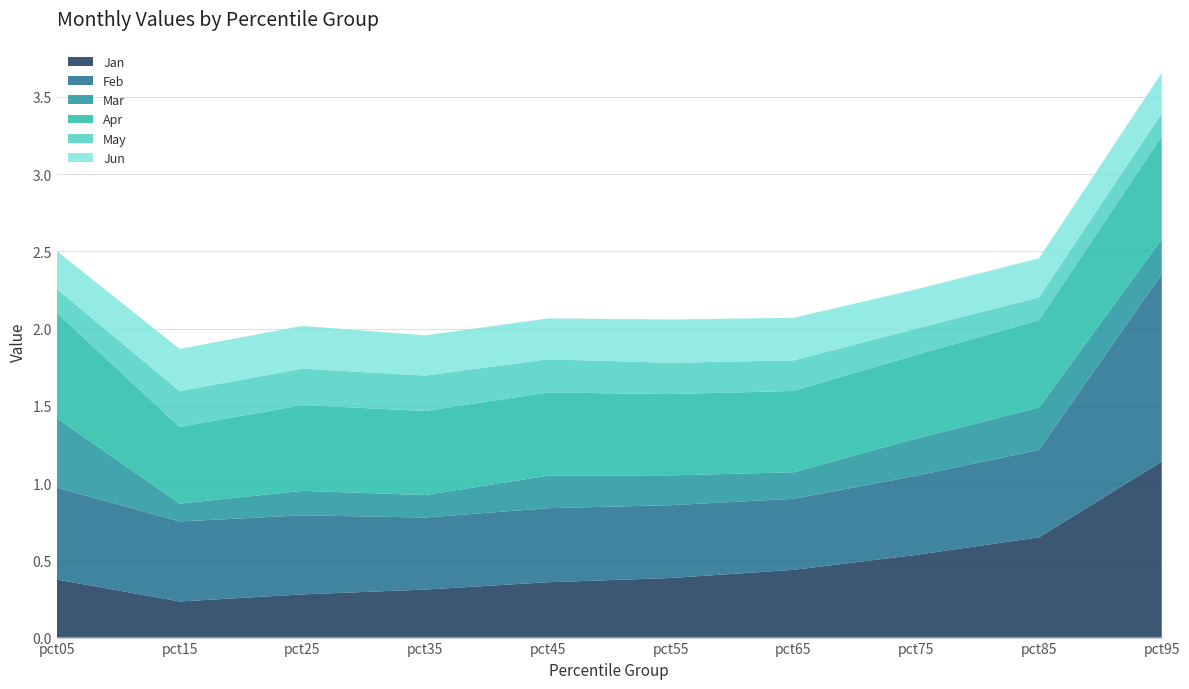

Reading right to left, list all the values displayed in this chart.

Jan: pct95=1.1	pct85=0.6	pct75=0.5	pct65=0.4	pct55=0.4	pct45=0.4	pct35=0.3	pct25=0.3	pct15=0.2	pct05=0.4
Feb: pct95=1.2	pct85=0.6	pct75=0.5	pct65=0.5	pct55=0.5	pct45=0.5	pct35=0.5	pct25=0.5	pct15=0.5	pct05=0.6
Mar: pct95=0.2	pct85=0.3	pct75=0.2	pct65=0.2	pct55=0.2	pct45=0.2	pct35=0.1	pct25=0.2	pct15=0.1	pct05=0.4
Apr: pct95=0.7	pct85=0.6	pct75=0.5	pct65=0.5	pct55=0.5	pct45=0.5	pct35=0.5	pct25=0.6	pct15=0.5	pct05=0.7
May: pct95=0.1	pct85=0.1	pct75=0.2	pct65=0.2	pct55=0.2	pct45=0.2	pct35=0.2	pct25=0.2	pct15=0.2	pct05=0.2
Jun: pct95=0.3	pct85=0.3	pct75=0.3	pct65=0.3	pct55=0.3	pct45=0.3	pct35=0.3	pct25=0.3	pct15=0.3	pct05=0.2